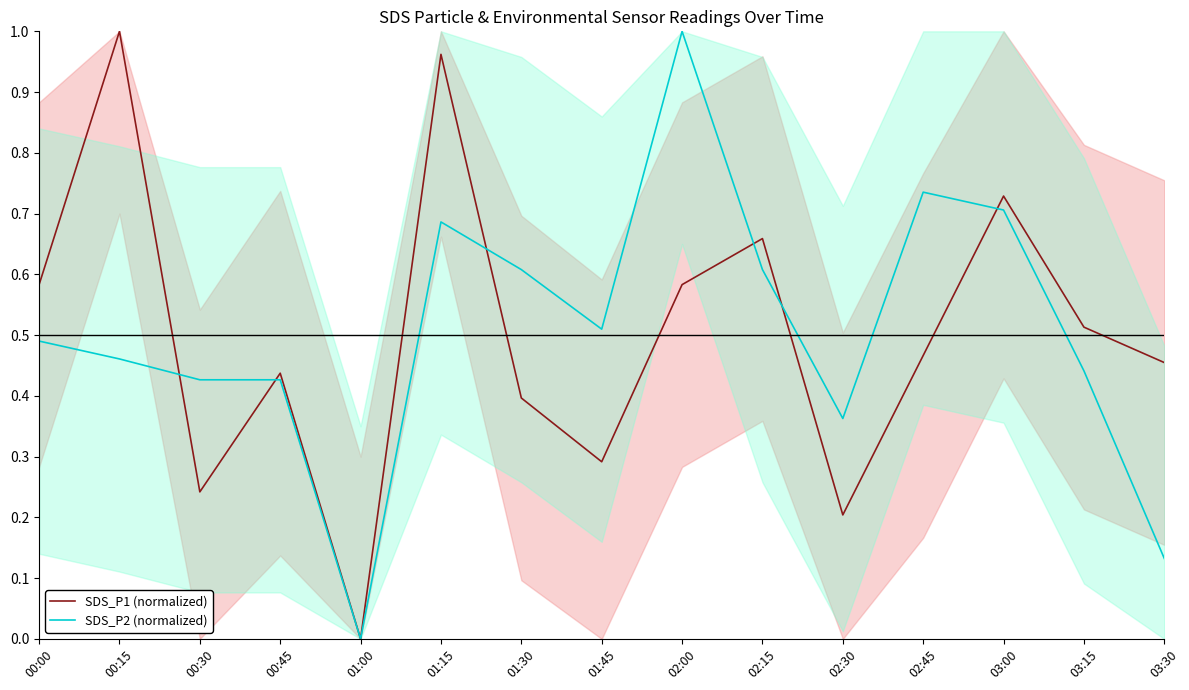

What is the difference between the highest and lowest values at 00:30?

0.2